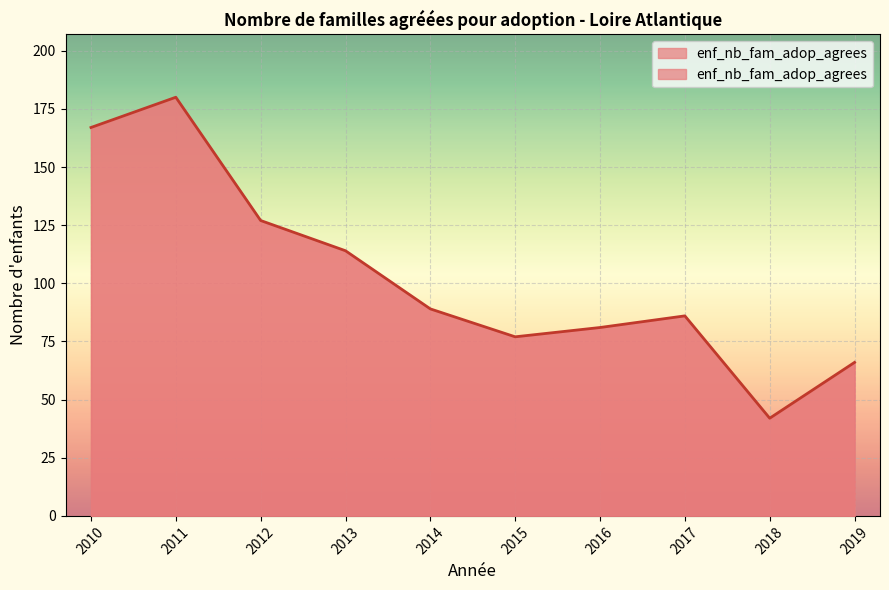

At which label is the value closest to 111?

2013